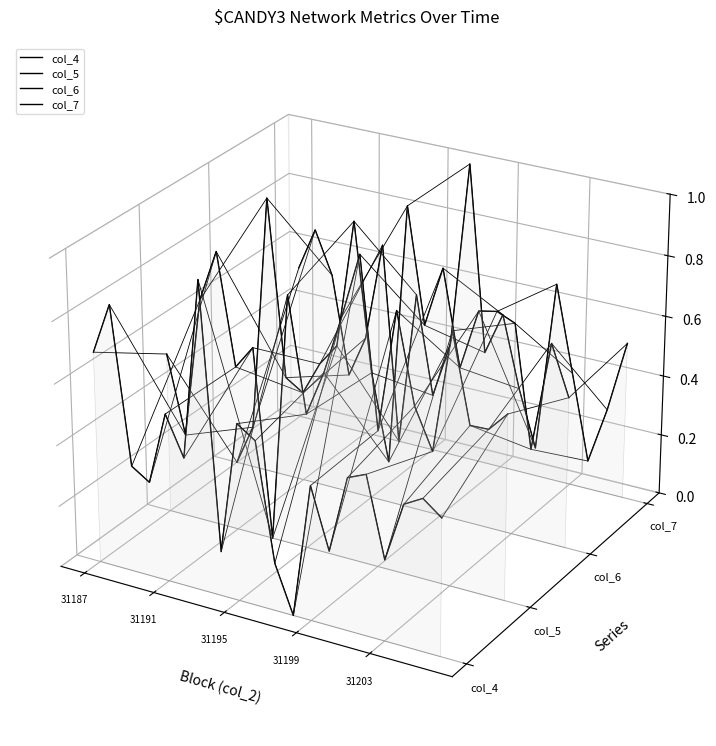

Between which two adjacent categories do col_6 and col_5 first intersect?

31187 and 31191